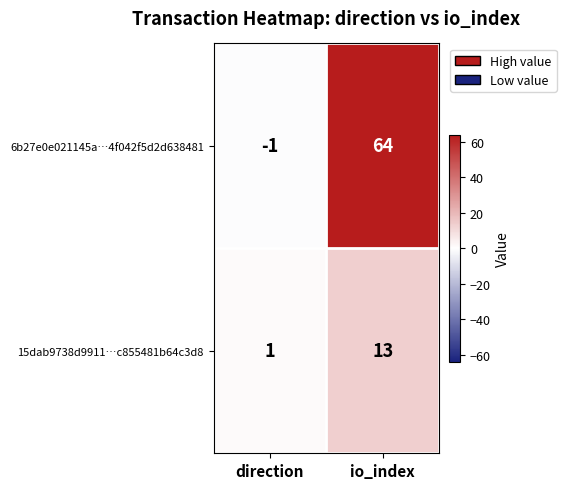

Which series has the largest total across all categories?

6b27e0e021145a…4f042f5d2d638481